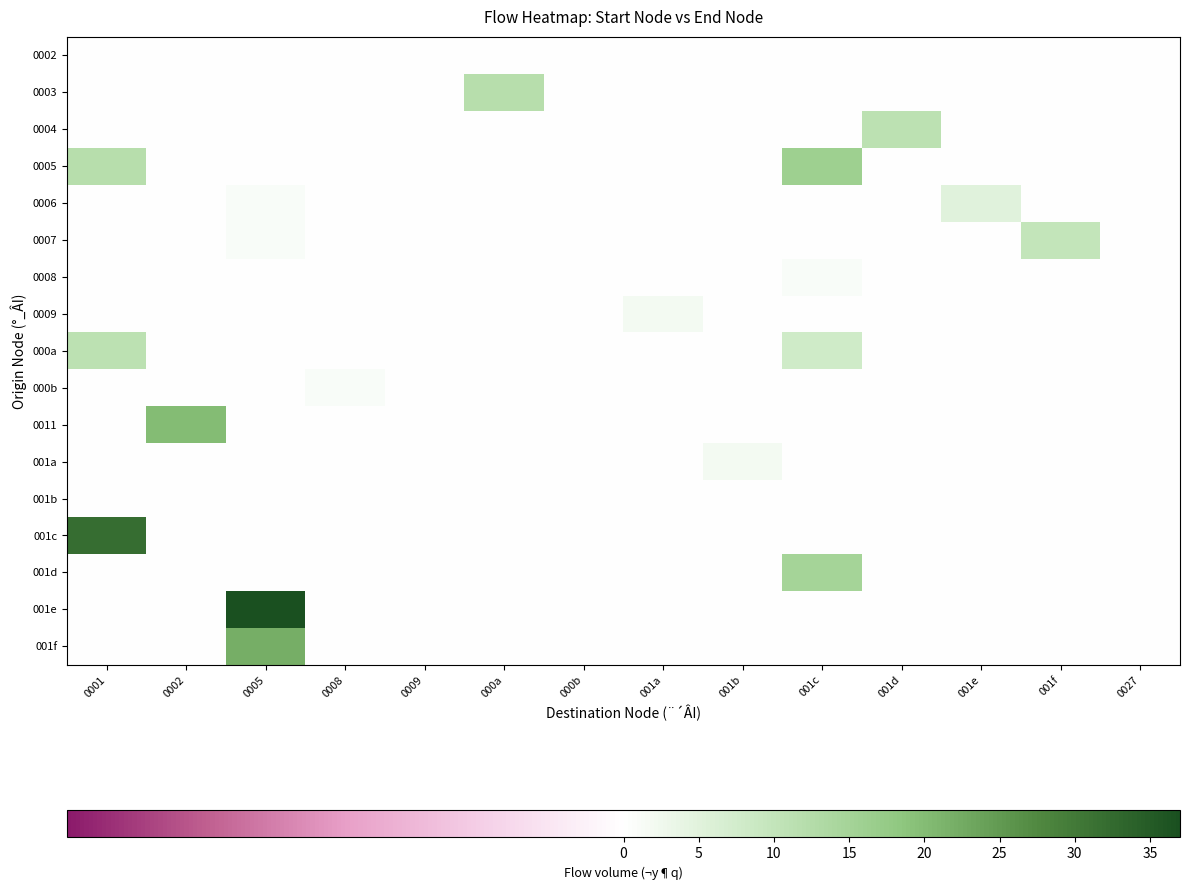

Reading left to right, extract all data points from this chart.

0002: 0001=0	0002=0	0005=0	0008=0	0009=0	000a=0	000b=0	001a=0	001b=0	001c=0	001d=0	001e=0	001f=0	0027=0
0003: 0001=0	0002=0	0005=0	0008=0	0009=0	000a=12	000b=0	001a=0	001b=0	001c=0	001d=0	001e=0	001f=0	0027=0
0004: 0001=0	0002=0	0005=0	0008=0	0009=0	000a=0	000b=0	001a=0	001b=0	001c=0	001d=11	001e=0	001f=0	0027=0
0005: 0001=12	0002=0	0005=0	0008=0	0009=0	000a=0	000b=0	001a=0	001b=0	001c=16	001d=0	001e=0	001f=0	0027=0
0006: 0001=0	0002=0	0005=1	0008=0	0009=0	000a=0	000b=0	001a=0	001b=0	001c=0	001d=0	001e=5	001f=0	0027=0
0007: 0001=0	0002=0	0005=1	0008=0	0009=0	000a=0	000b=0	001a=0	001b=0	001c=0	001d=0	001e=0	001f=10	0027=0
0008: 0001=0	0002=0	0005=0	0008=0	0009=0	000a=0	000b=0	001a=0	001b=0	001c=1	001d=0	001e=0	001f=0	0027=0
0009: 0001=0	0002=0	0005=0	0008=0	0009=0	000a=0	000b=0	001a=2	001b=0	001c=0	001d=0	001e=0	001f=0	0027=0
000a: 0001=11	0002=0	0005=0	0008=0	0009=0	000a=0	000b=0	001a=0	001b=0	001c=8	001d=0	001e=0	001f=0	0027=0
000b: 0001=0	0002=0	0005=0	0008=1	0009=0	000a=0	000b=0	001a=0	001b=0	001c=0	001d=0	001e=0	001f=0	0027=0
0011: 0001=0	0002=20	0005=0	0008=0	0009=0	000a=0	000b=0	001a=0	001b=0	001c=0	001d=0	001e=0	001f=0	0027=0
001a: 0001=0	0002=0	0005=0	0008=0	0009=0	000a=0	000b=0	001a=0	001b=2	001c=0	001d=0	001e=0	001f=0	0027=0
001b: 0001=0	0002=0	0005=0	0008=0	0009=0	000a=0	000b=0	001a=0	001b=0	001c=0	001d=0	001e=0	001f=0	0027=0
001c: 0001=32	0002=0	0005=0	0008=0	0009=0	000a=0	000b=0	001a=0	001b=0	001c=0	001d=0	001e=0	001f=0	0027=0
001d: 0001=0	0002=0	0005=0	0008=0	0009=0	000a=0	000b=0	001a=0	001b=0	001c=15	001d=0	001e=0	001f=0	0027=0
001e: 0001=0	0002=0	0005=37	0008=0	0009=0	000a=0	000b=0	001a=0	001b=0	001c=0	001d=0	001e=0	001f=0	0027=0
001f: 0001=0	0002=0	0005=22	0008=0	0009=0	000a=0	000b=0	001a=0	001b=0	001c=0	001d=0	001e=0	001f=0	0027=0